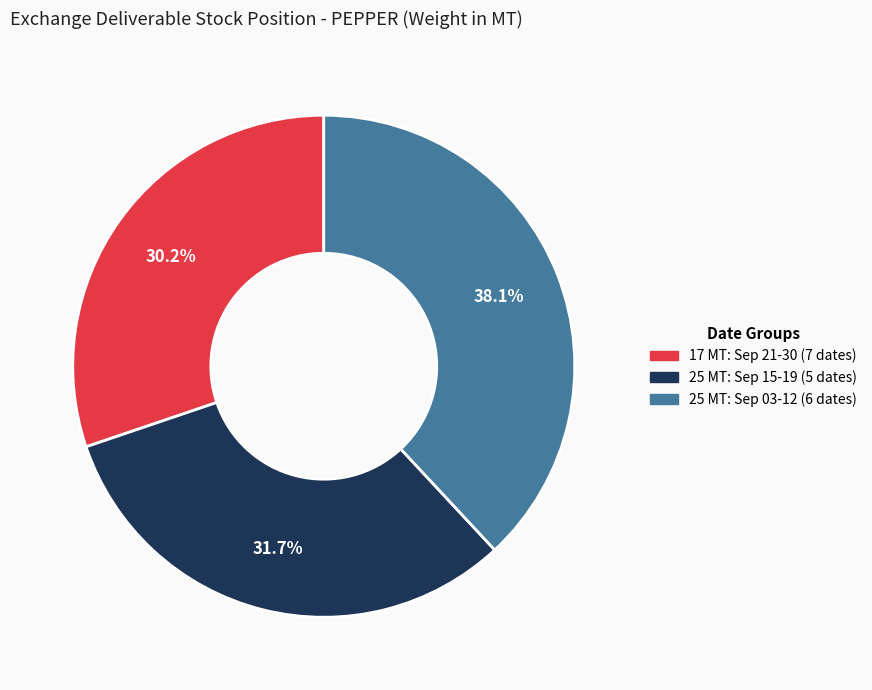

Is there any slice that represents more than half of the pie?

No